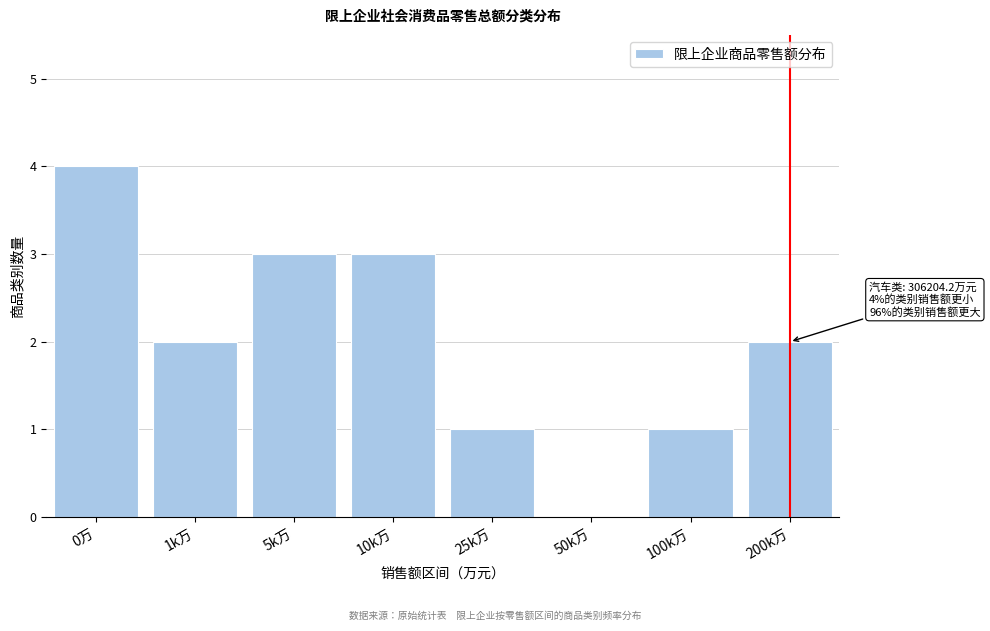

Reading right to left, transcribe all the data shown in this chart.

200k万=2	100k万=1	50k万=0	25k万=1	10k万=3	5k万=3	1k万=2	0万=4